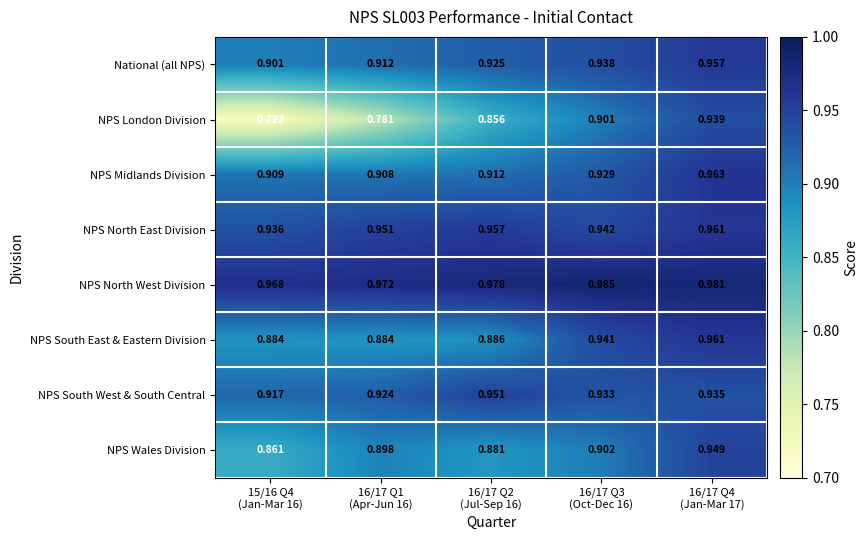

Which series has the largest total across all categories?

NPS North West Division